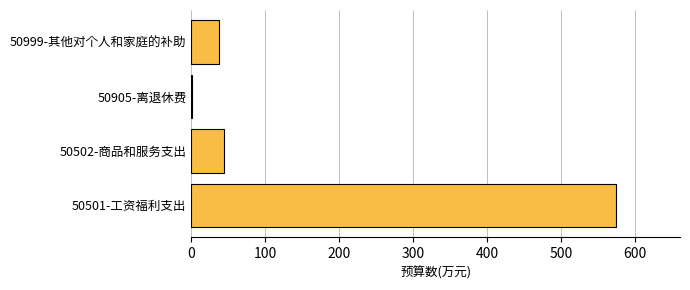

The chart shows a value of 574.7 at 50501-工资福利支出. True or false?

True